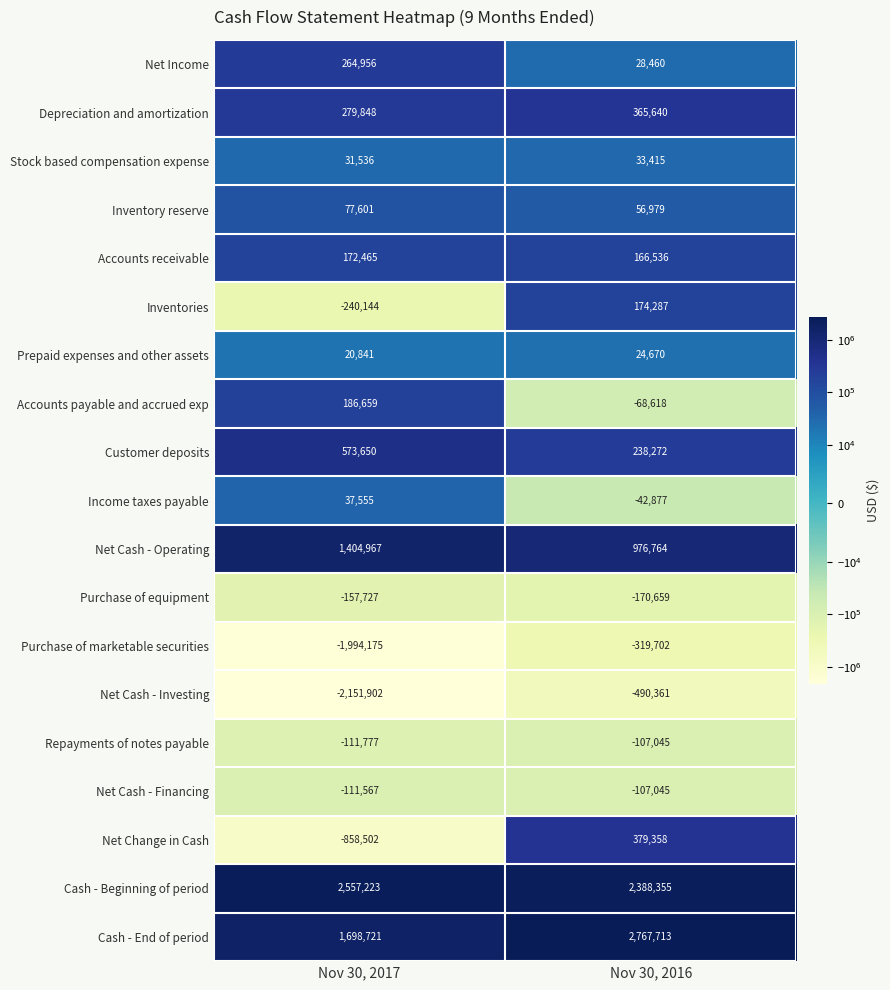

At Nov 30, 2017, list the series in order from largest to smallest.

Cash - Beginning of period, Cash - End of period, Net Cash - Operating, Customer deposits, Depreciation and amortization, Net Income, Accounts payable and accrued exp, Accounts receivable, Inventory reserve, Income taxes payable, Stock based compensation expense, Prepaid expenses and other assets, Net Cash - Financing, Repayments of notes payable, Purchase of equipment, Inventories, Net Change in Cash, Purchase of marketable securities, Net Cash - Investing